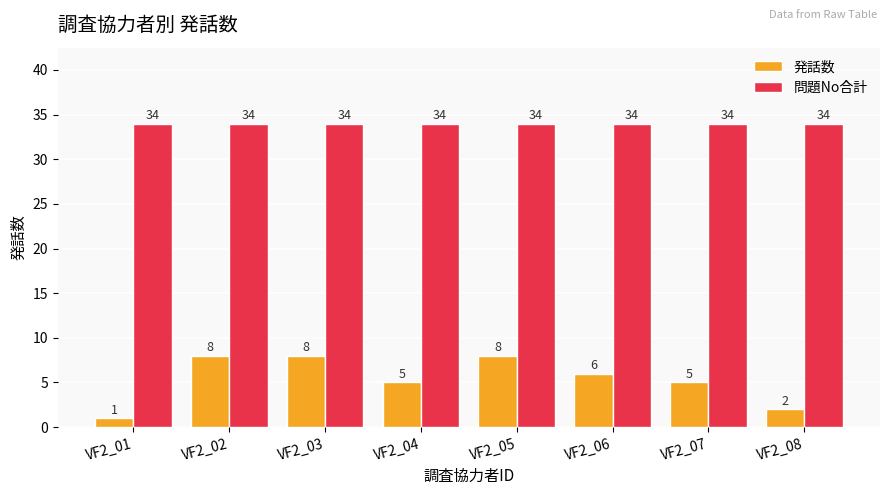

Between VF2_02 and VF2_07, which series saw the biggest shift?

発話数